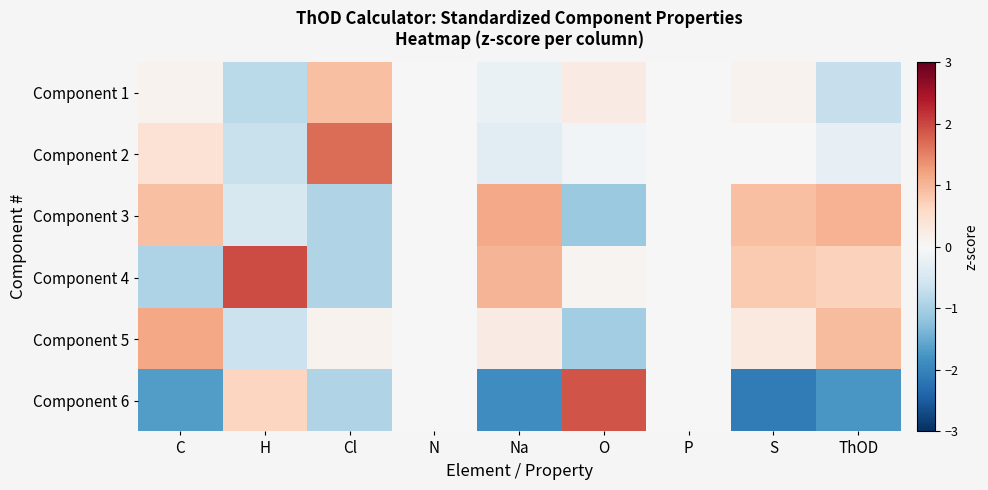

Count the number of categories in the chart.

9